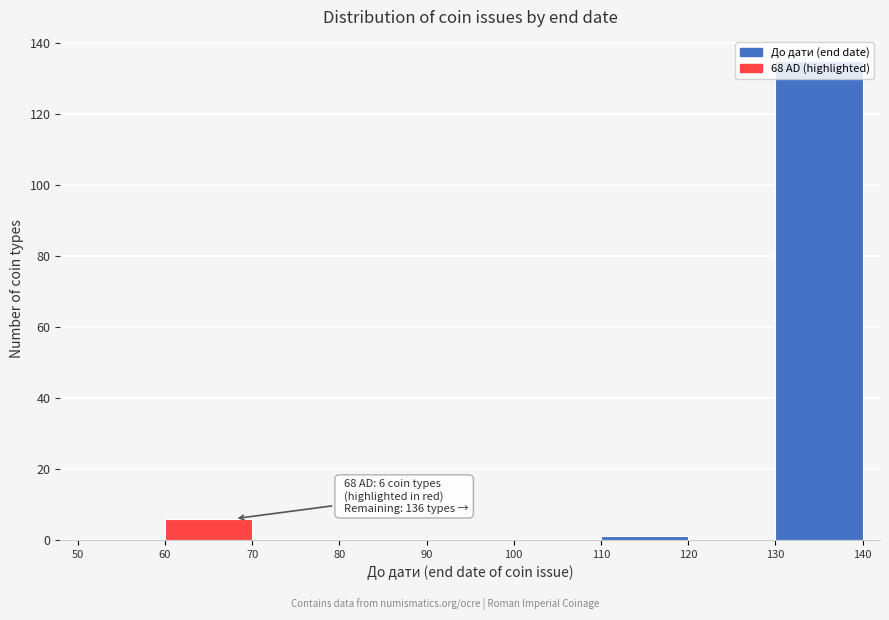

Which range on the x-axis has the tallest bar?

130 to 140